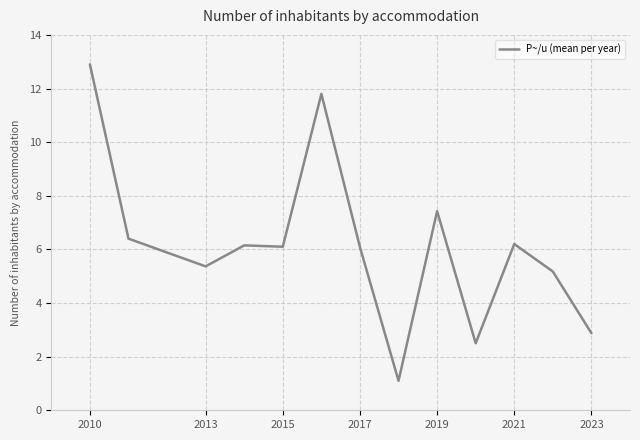

What is the smallest value displayed?

1.1